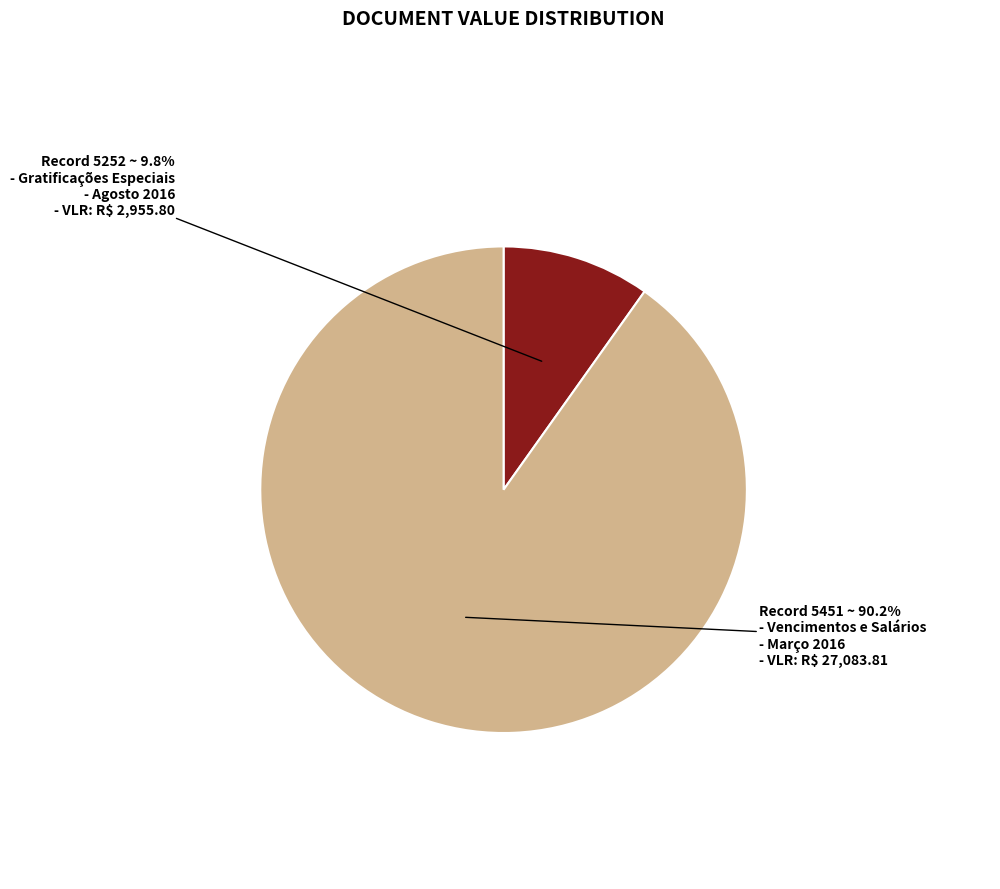

Is there any slice that represents more than half of the pie?

Yes